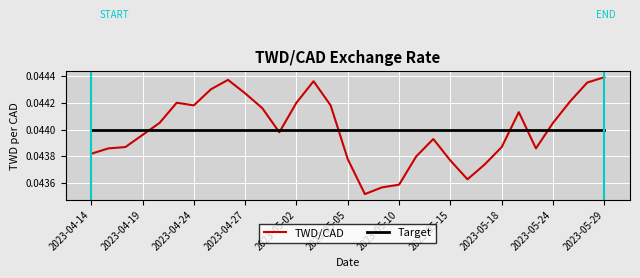

How many times do TWD/CAD and Target cross each other?

7